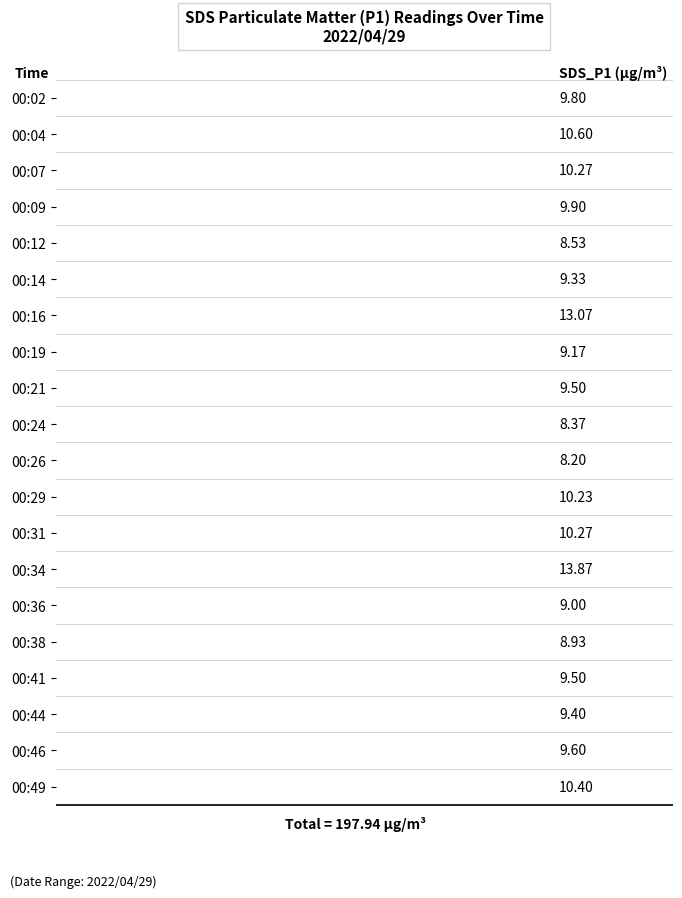

What is the smallest value displayed?

8.2